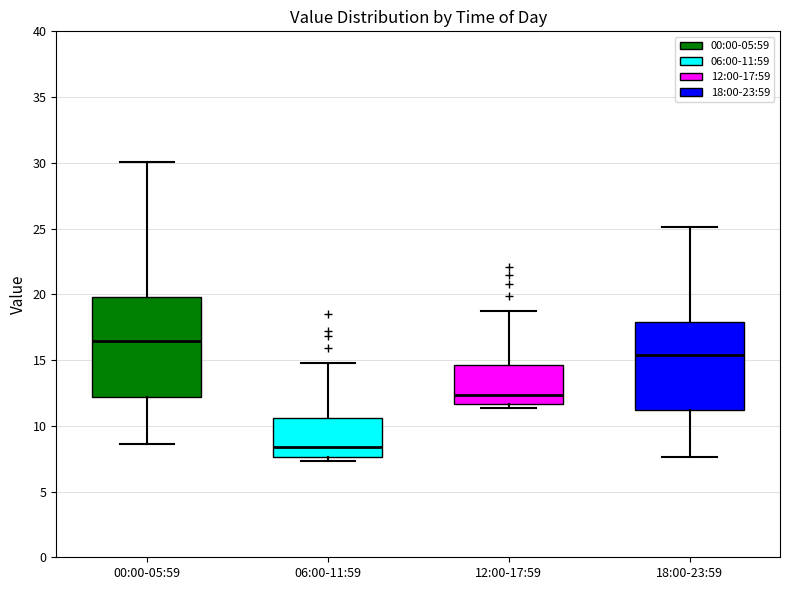

Reading left to right, read every box against the y-axis: the position of its median line, the range the box covers, and the ends of its whiskers. The values are not printed on the chart, so give them approximately, as read against the axis.

00:00-05:59: median 16.5, box 12.0 to 20.0, whiskers 8.5 to 30.0
06:00-11:59: median 8.5, box 7.5 to 10.5, whiskers 7.5 (just below the box's lower edge) to 15.0
12:00-17:59: median 12.5, box 11.5 to 14.5, whiskers 11.5 (just below the box's lower edge) to 19.0
18:00-23:59: median 15.5, box 11.0 to 18.0, whiskers 7.5 to 25.0